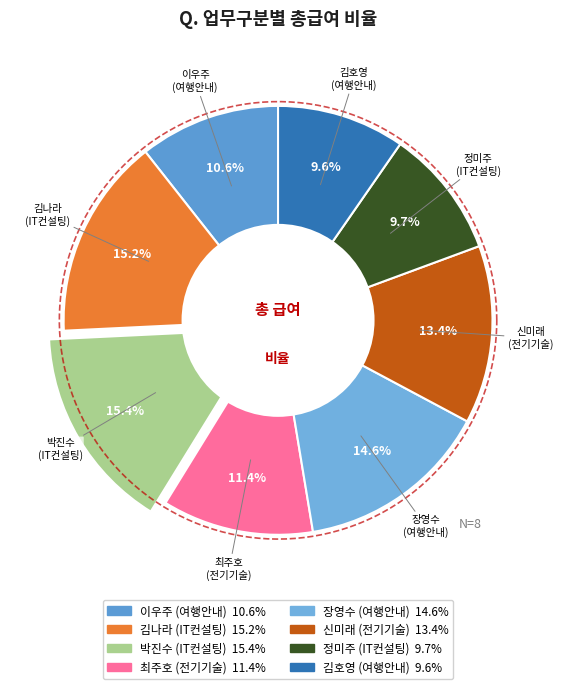

What percentage is the 박진수
(IT컨설팅) slice, to the nearest percent?

15%